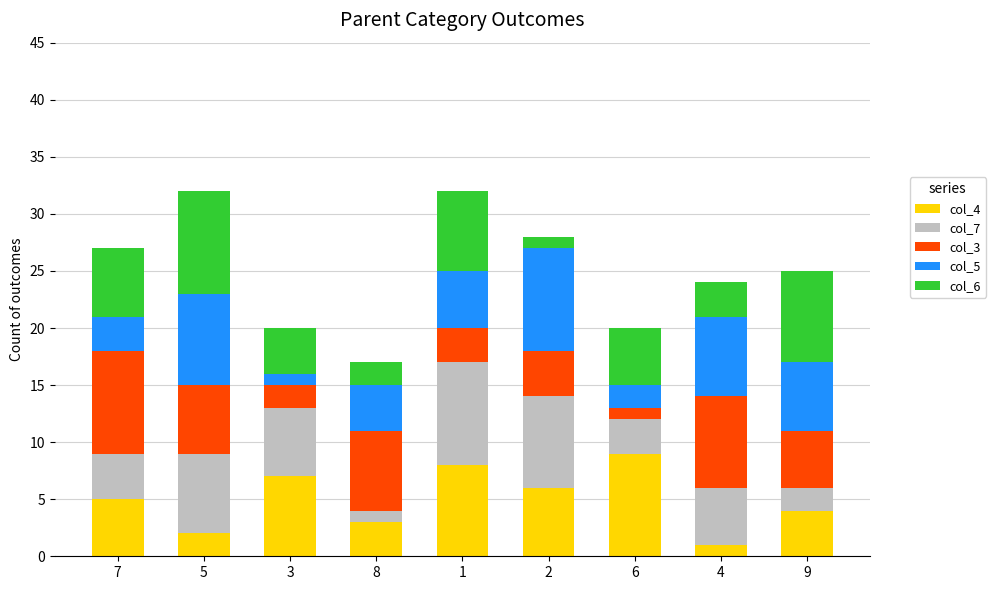

Which series has the largest total across all categories?

col_4